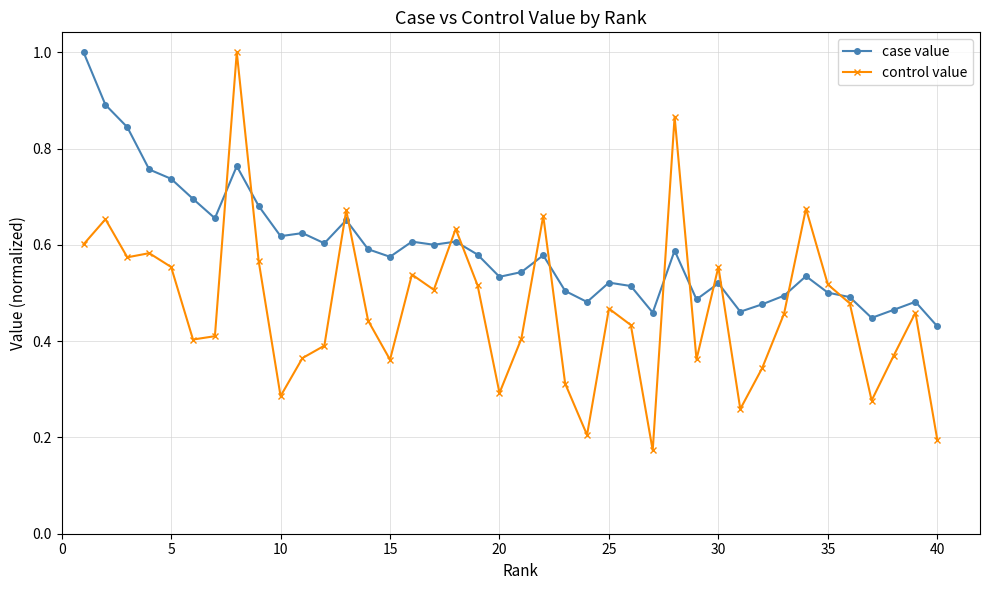

At how many categories does at least one series exceed 0?

40